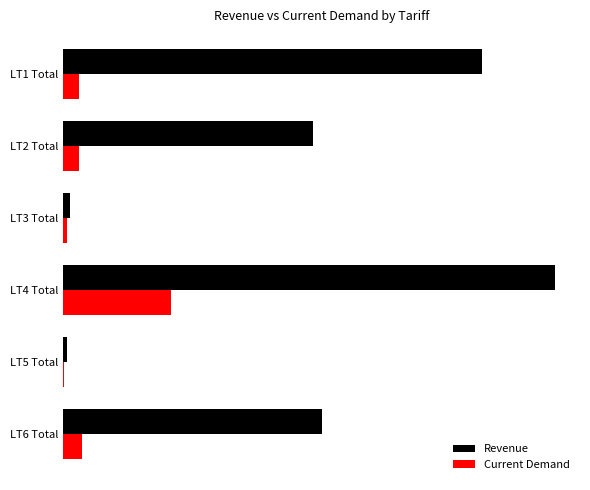

At which category does the chart reach its peak across all series?

LT4 Total